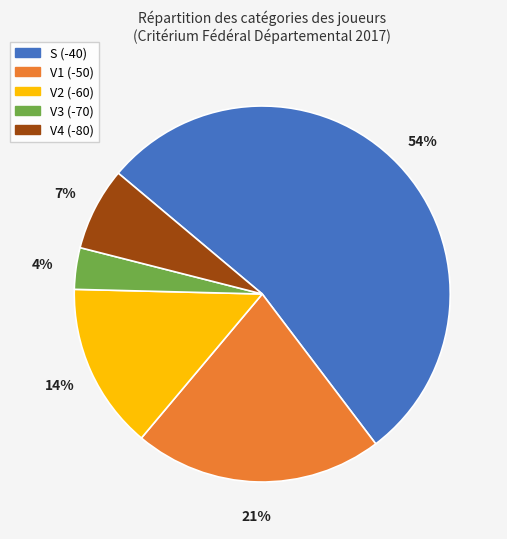

Is it true that V4 is 1% of the pie?

False